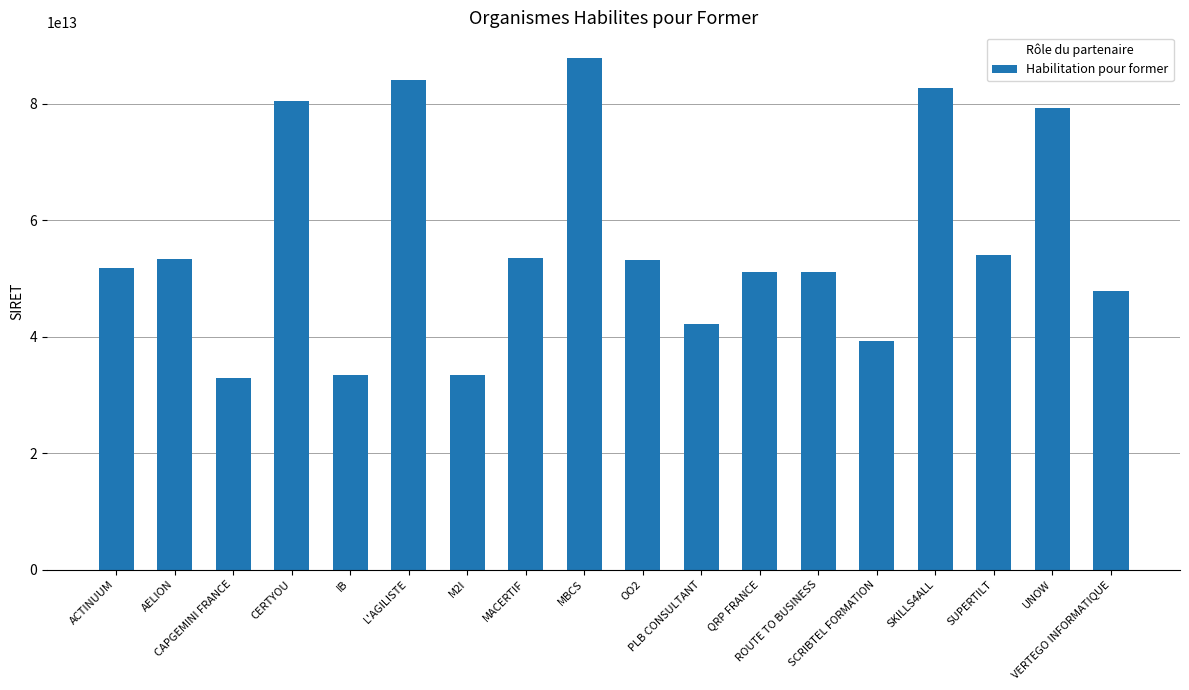

Reading left to right, extract all data points from this chart.

ACTINUUM=51857345600028	AELION=53410337900028	CAPGEMINI FRANCE=32878178601143	CERTYOU=80450946100013	IB=33392819000045	L'AGILISTE=84080700200018	M2I=33354415300344	MACERTIF=53497556000028	MBCS=87917907500012	OO2=53157067900039	PLB CONSULTANT=42169477900057	QRP FRANCE=51138006500033	ROUTE TO BUSINESS=51120918100029	SCRIBTEL FORMATION=39336786700024	SKILLS4ALL=82815451800025	SUPERTILT=54003585400020	UNOW=79302506500046	VERTEGO INFORMATIQUE=47890019400026